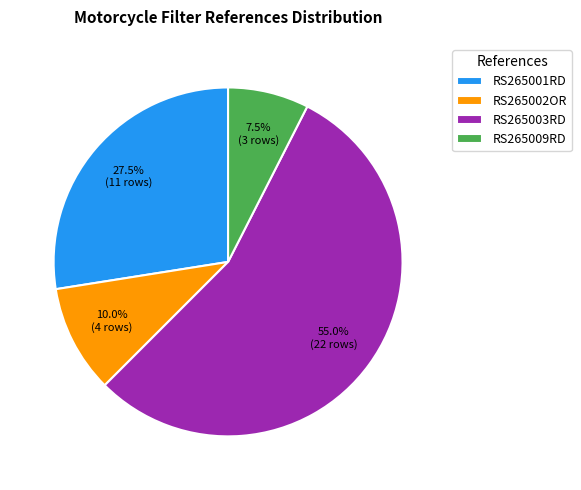

Approximately how many times larger is the value at RS265009RD compared to RS265003RD?

0.1